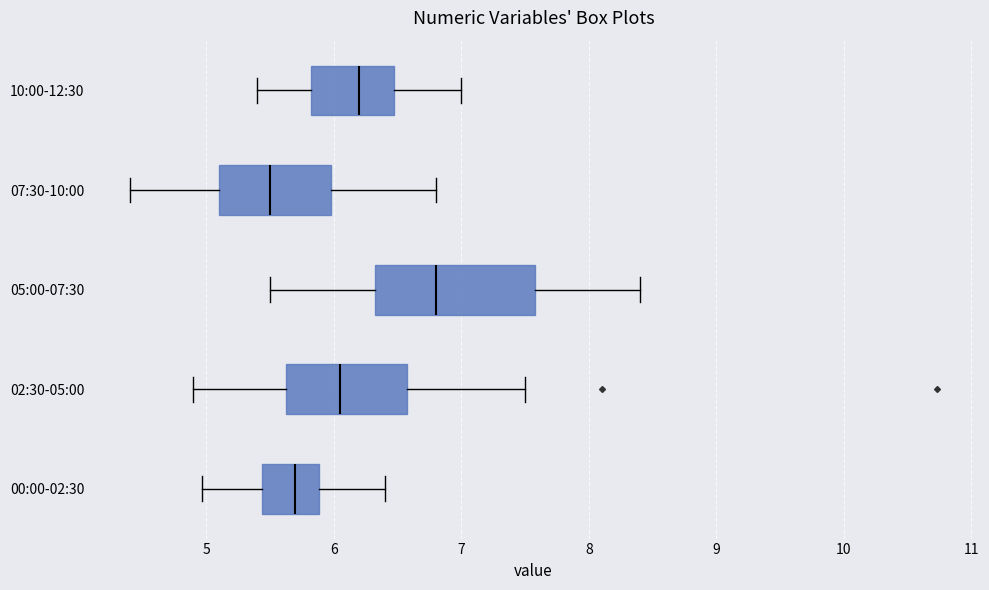

Comparing the boxes themselves (not the whiskers), which one is the widest?

05:00-07:30